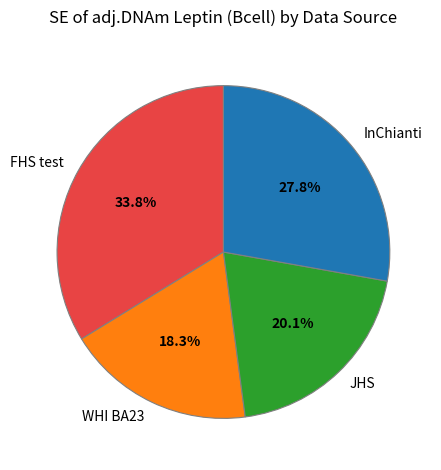

Rank the categories by value from lowest to highest.

WHI BA23, JHS, InChianti, FHS test